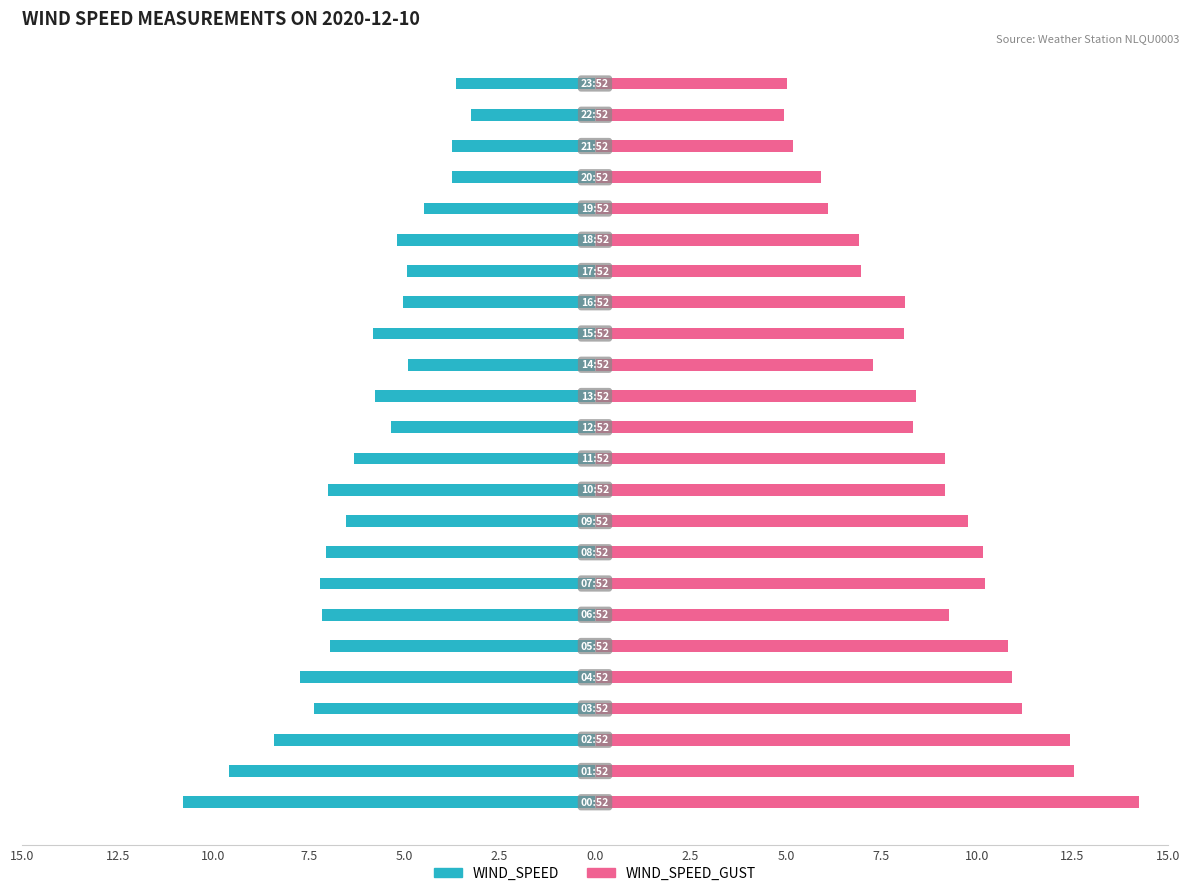

Is the value of WIND_SPEED at 2.5 greater than the value of WIND_SPEED_GUST at 12.5?

No